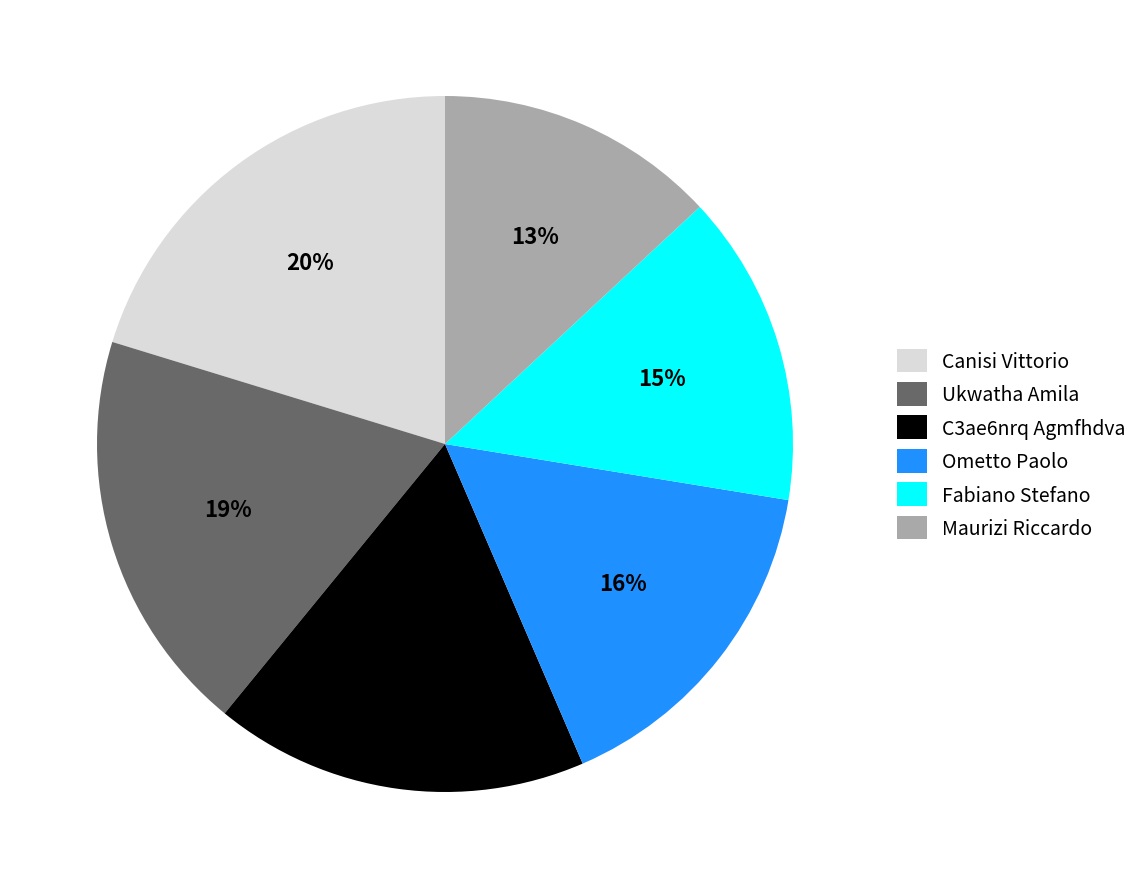

Rank the categories by value from highest to lowest.

Canisi Vittorio, Ukwatha Amila, C3ae6nrq Agmfhdva, Ometto Paolo, Fabiano Stefano, Maurizi Riccardo